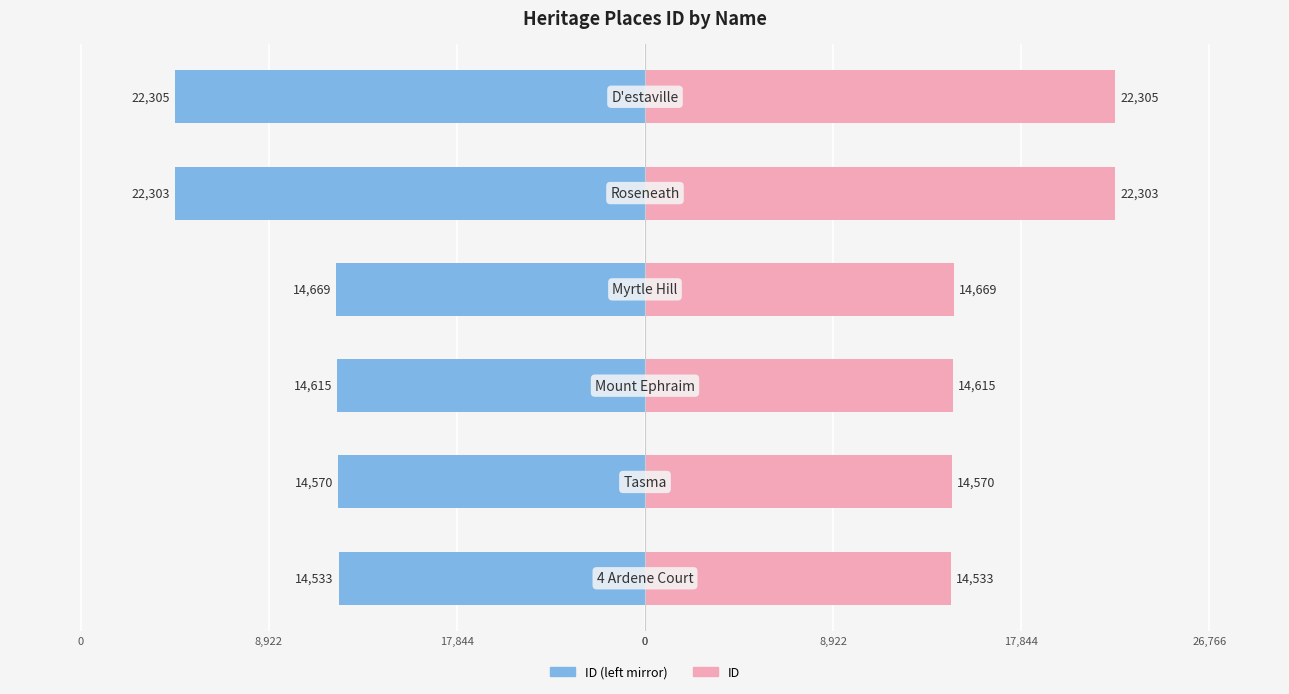

What is the sum of all ID (left) values?

-102995